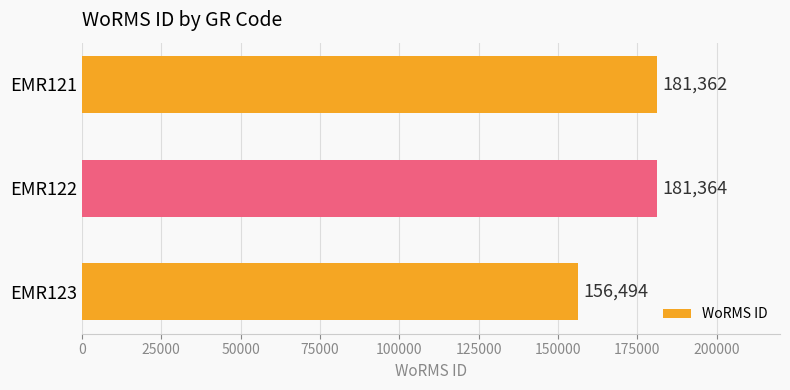

What is the greatest value displayed?

181364